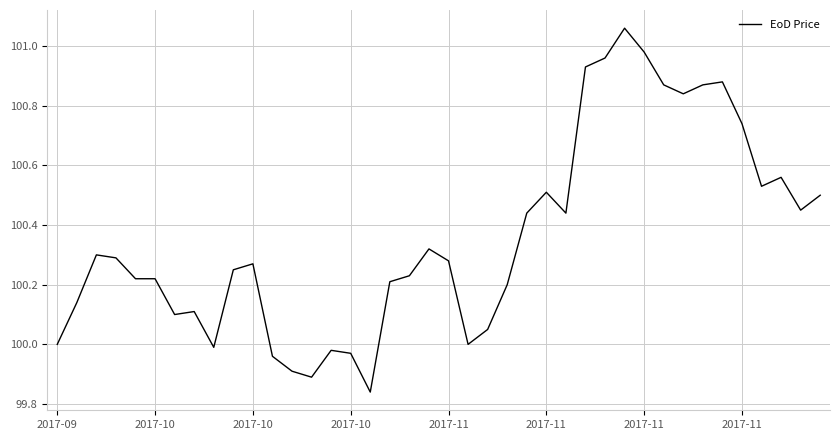

How many lines are shown in the chart?

1